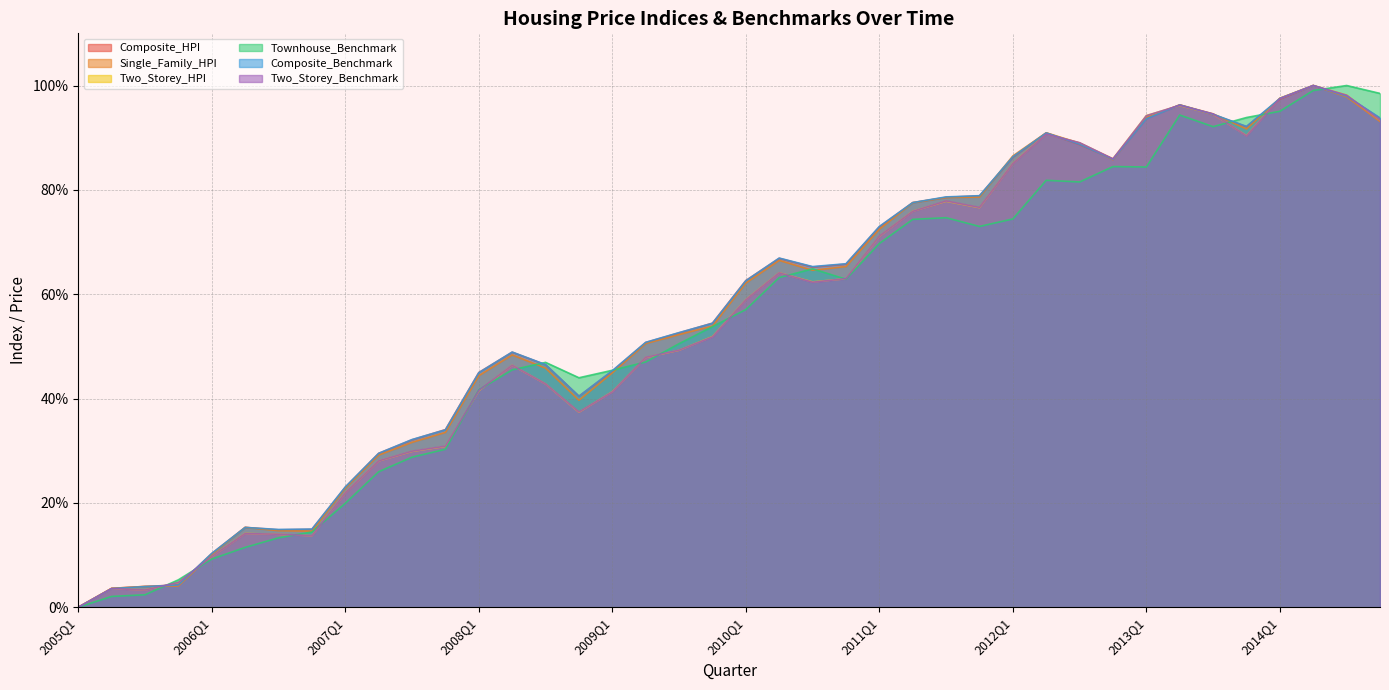

Is the value of Composite_Benchmark at 2011Q1 greater than the value of Composite_HPI at 2010Q4?

Yes